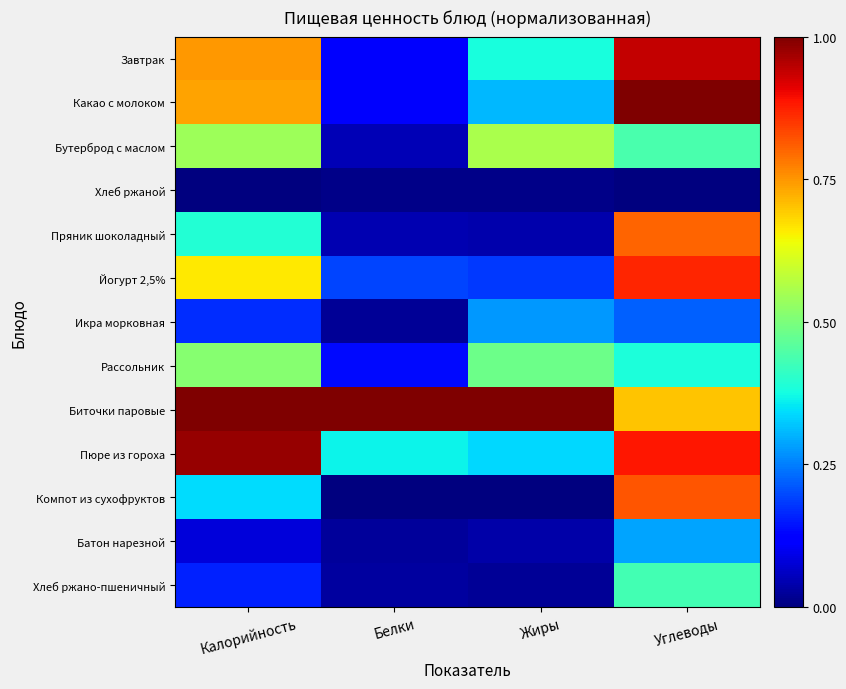

Which label corresponds to the smallest value in the chart?

Калорийность